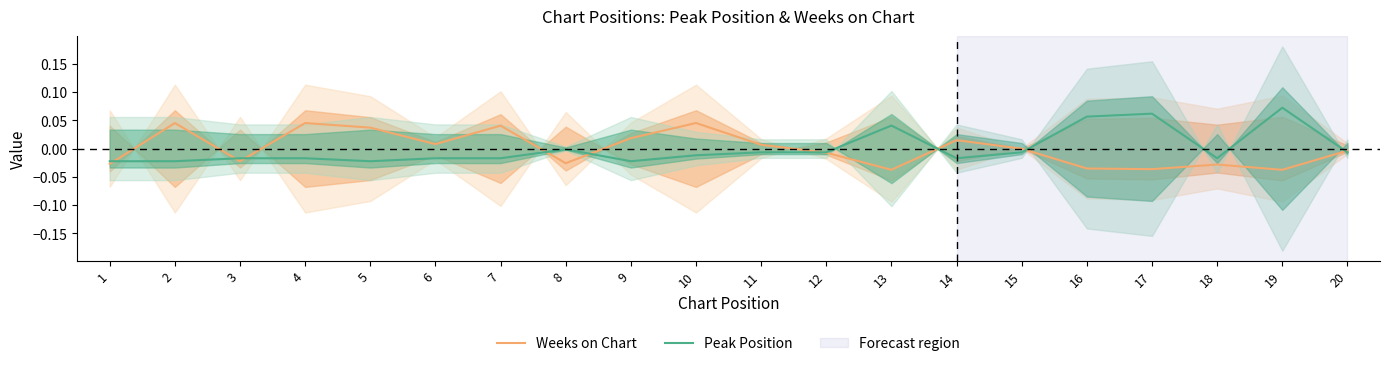

Is the value of Peak Position at 8 greater than the value of Weeks on Chart at 15?

No